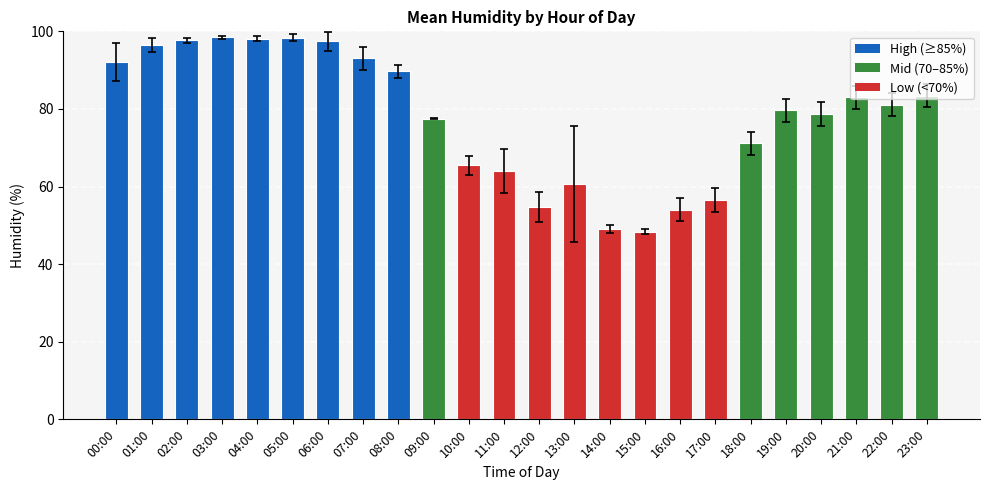

What is the average value?

77.8